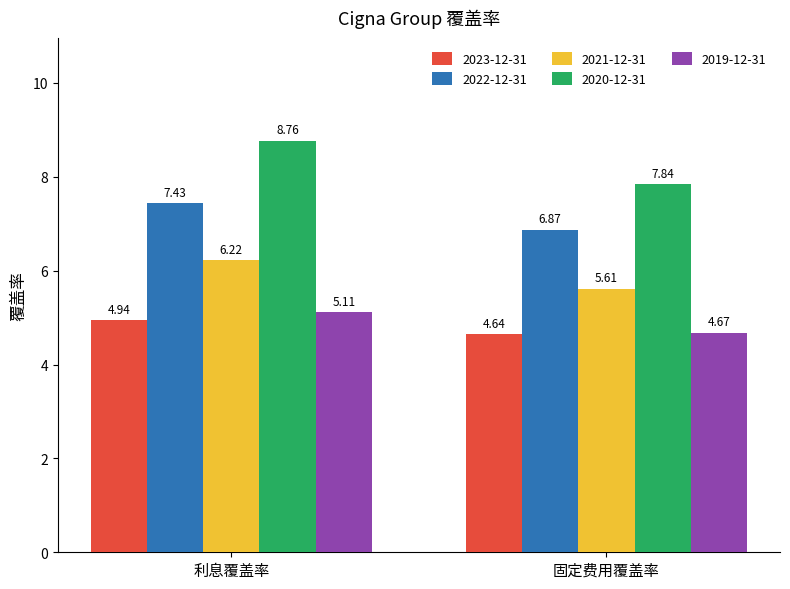

Which label corresponds to the largest value in the chart?

利息覆盖率